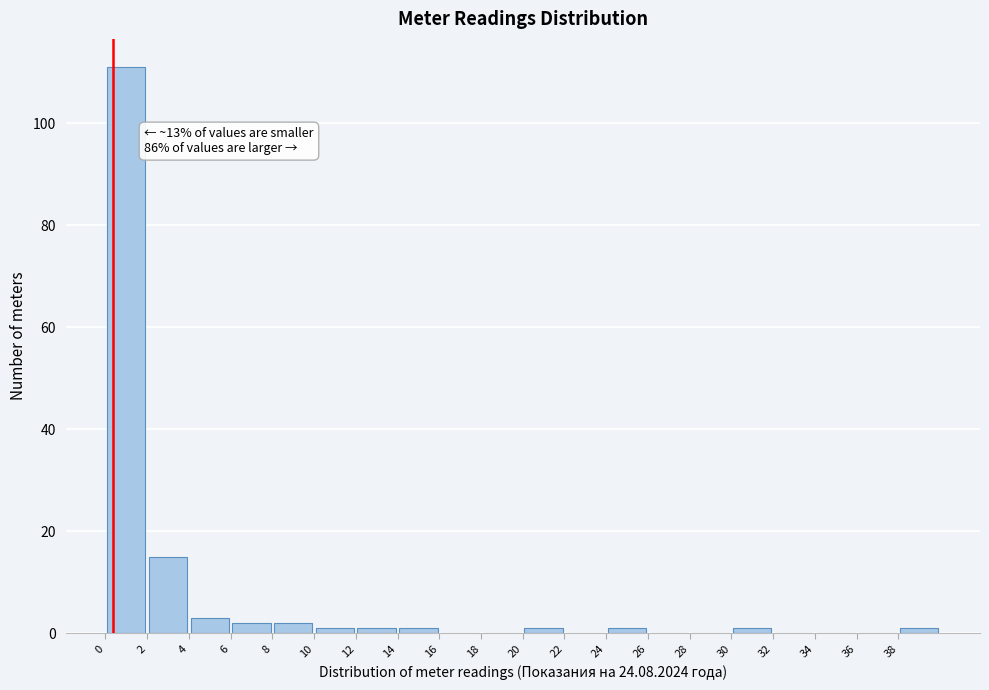

Over which range of the x-axis is the bar tallest?

0 to 2